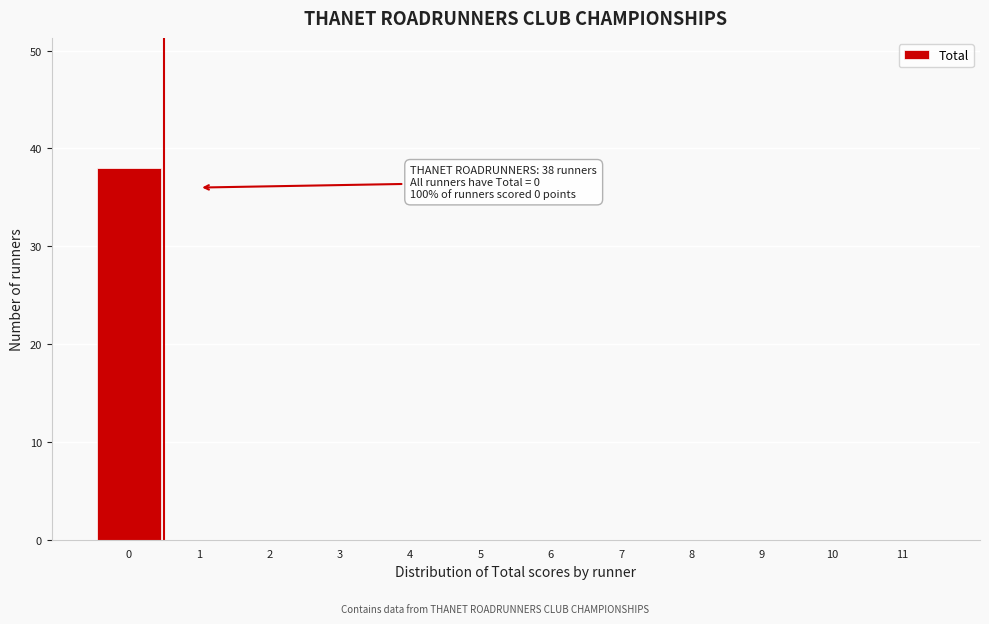

Reading right to left, list all the values displayed in this chart.

11=0	10=0	9=0	8=0	7=0	6=0	5=0	4=0	3=0	2=0	1=0	0=38